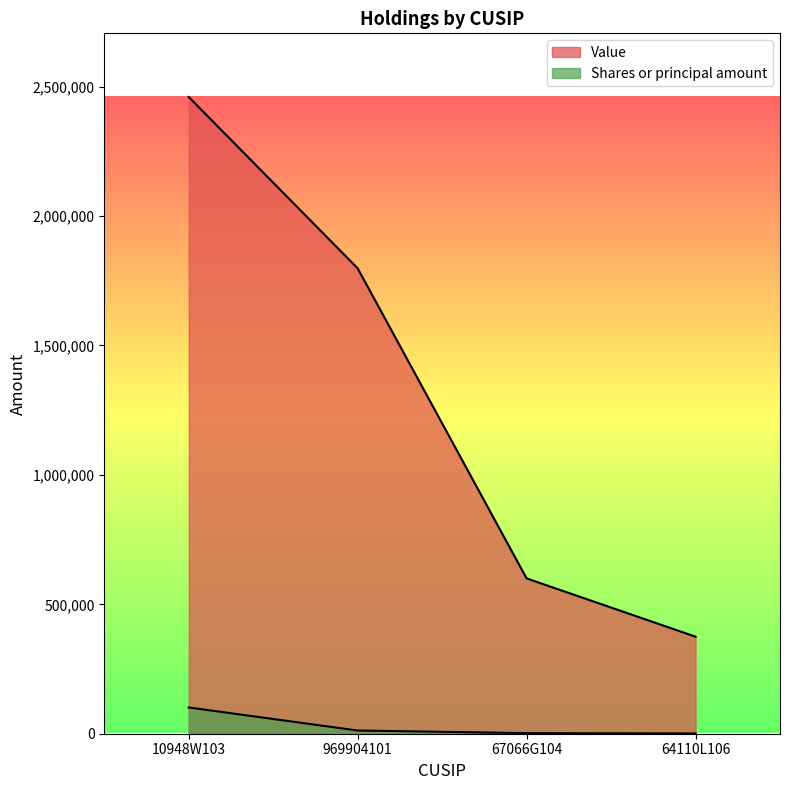

Between 10948W103 and 969904101, which series saw the biggest shift?

Value